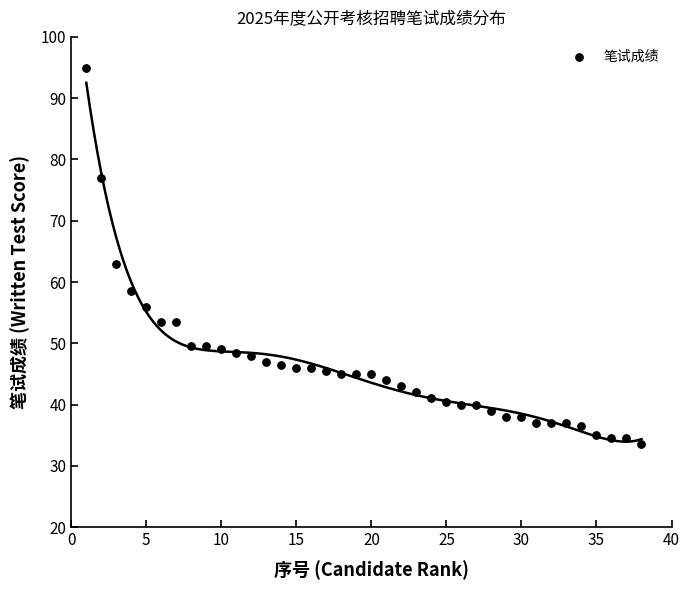

What is the range of Y values (max minus min)?

61.5